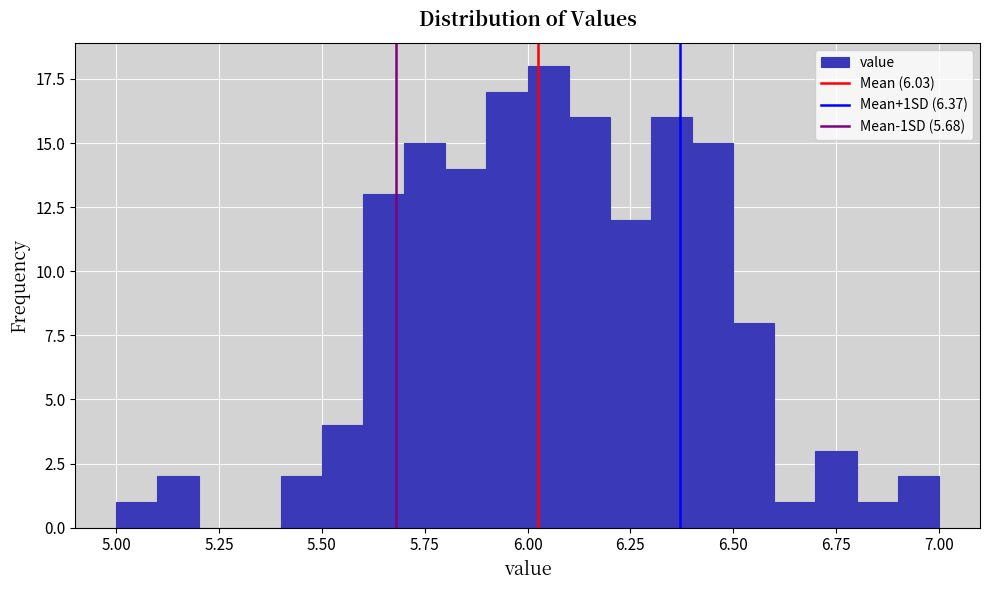

Read against the x-axis, roughly where is the centre of the tallest bar?

6.05